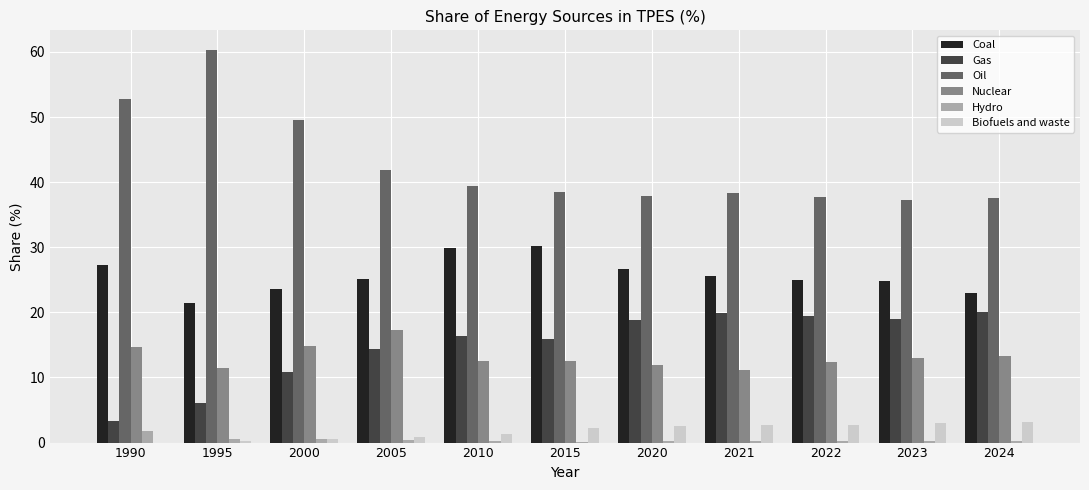

Are the bars grouped side by side (vs. stacked)?

Yes